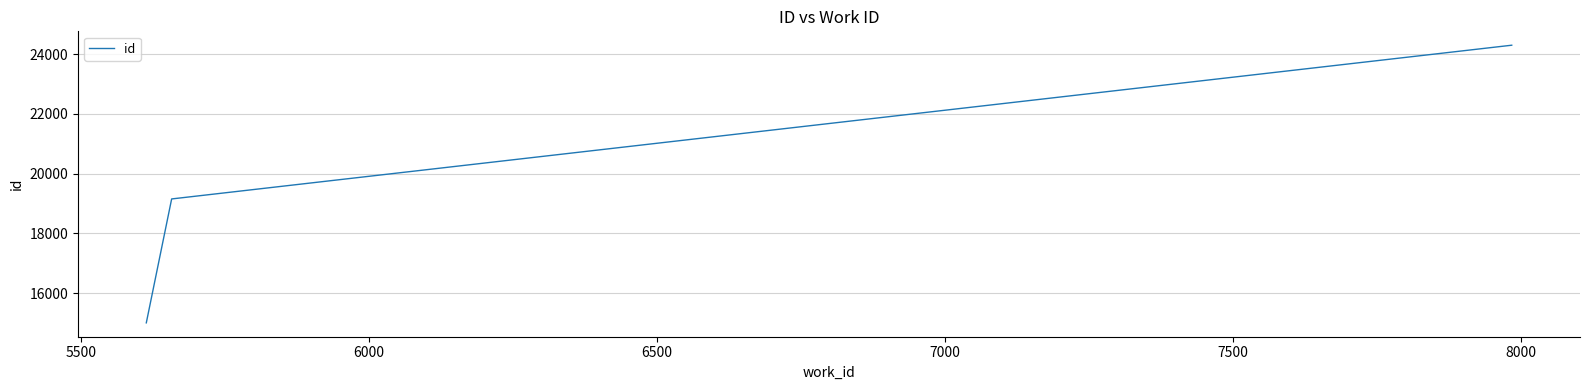

What is the sum of all values?

58461